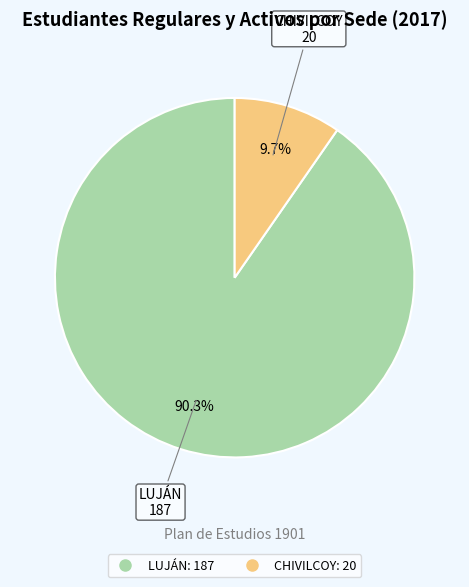

To the nearest percent, what is the difference between the largest and smallest slice percentages?

81%